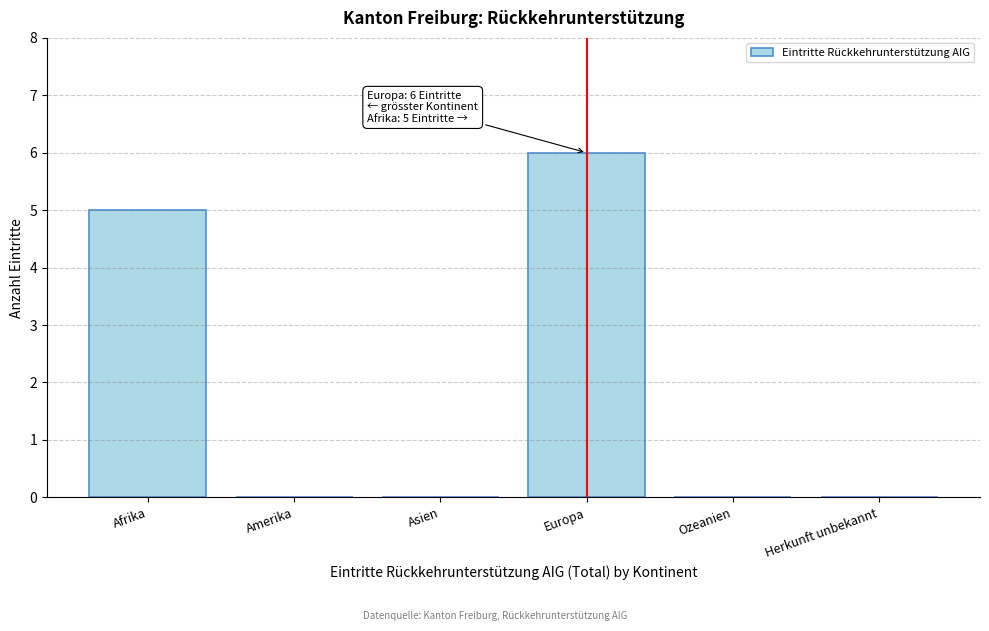

Reading left to right, what are all the values shown in this chart?

Afrika=5	Amerika=0	Asien=0	Europa=6	Ozeanien=0	Herkunft unbekannt=0